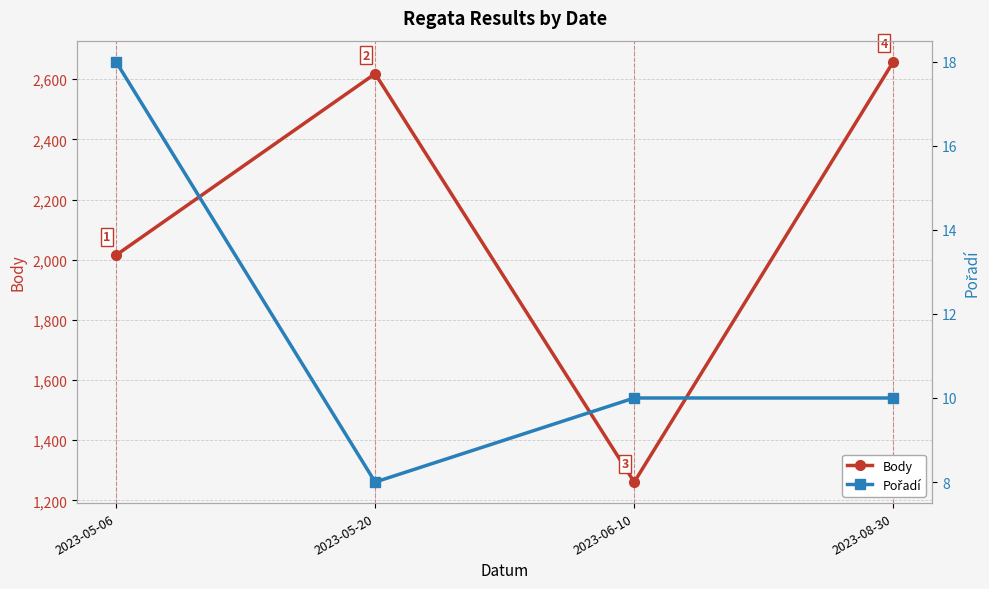

Rank the series by their average value, from lowest to highest.

Pořadí, Body